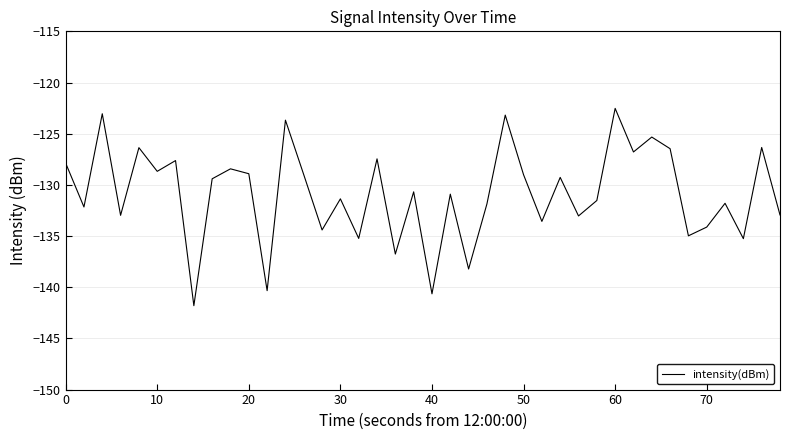

What is the maximum value shown in the chart?

-122.5